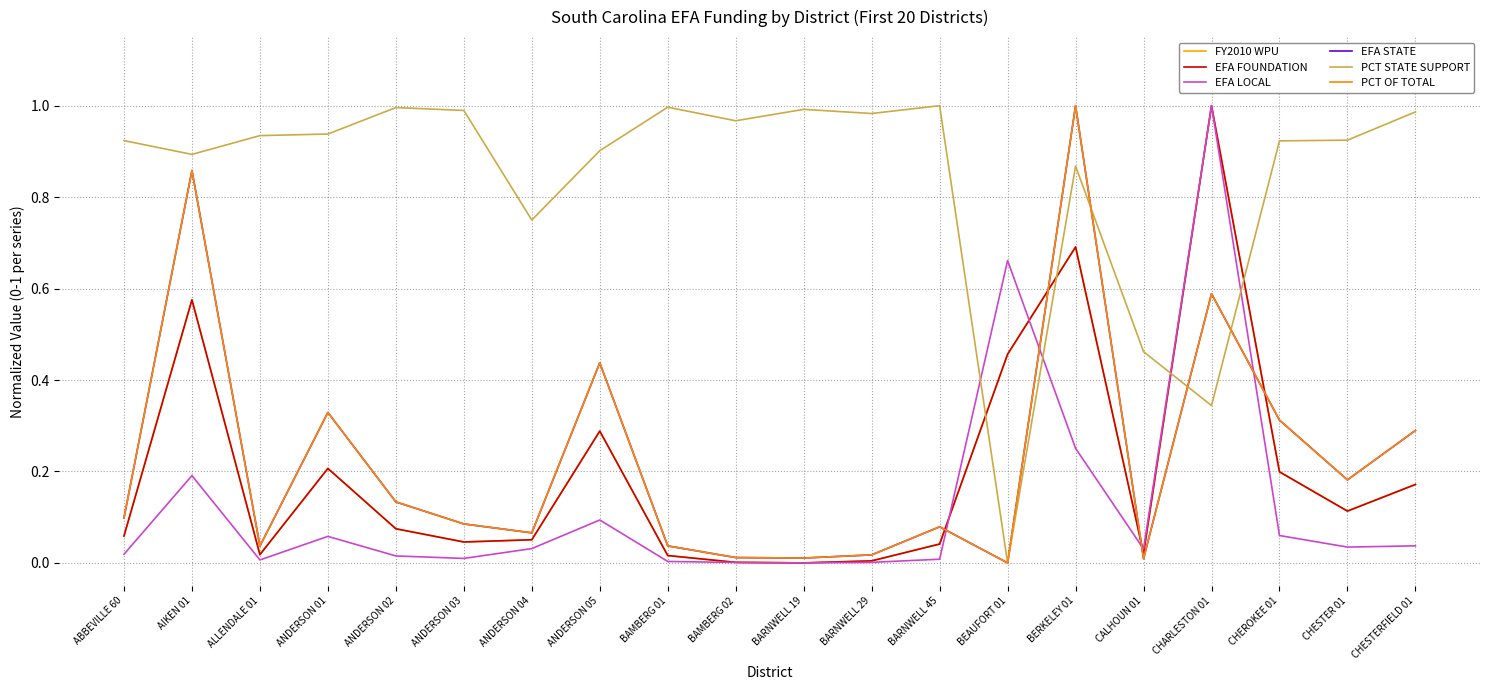

What is the greatest value displayed?

1.0